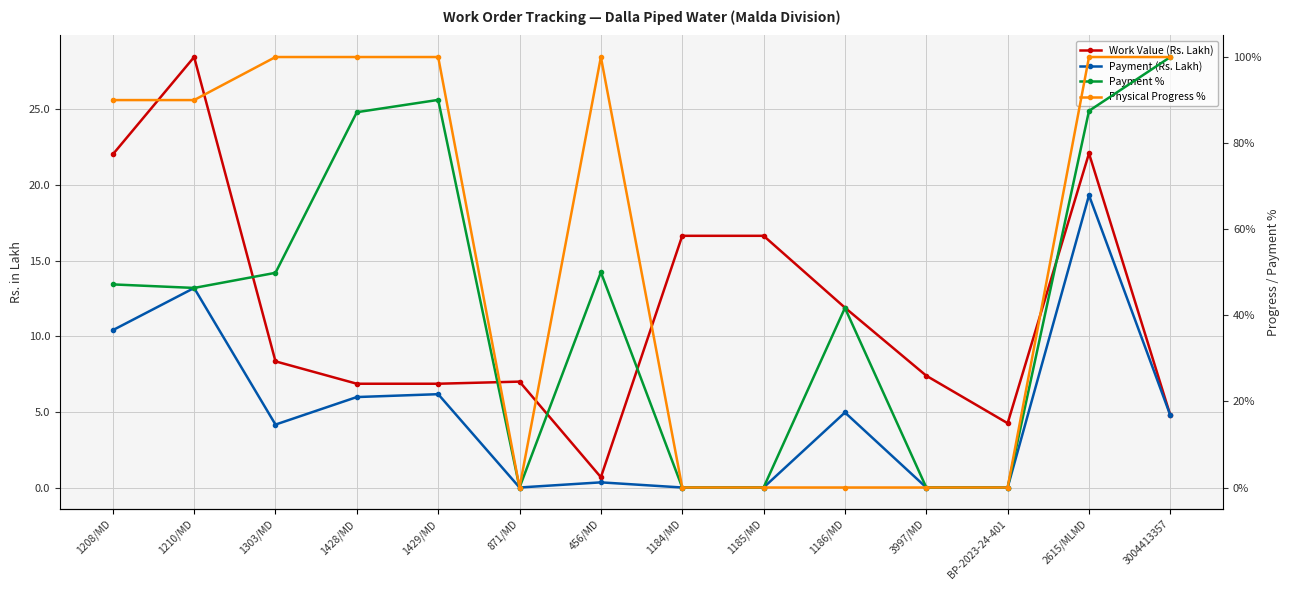

What is the value of the Work Value (Rs. Lakh) point at the 10th from the left?

11.9